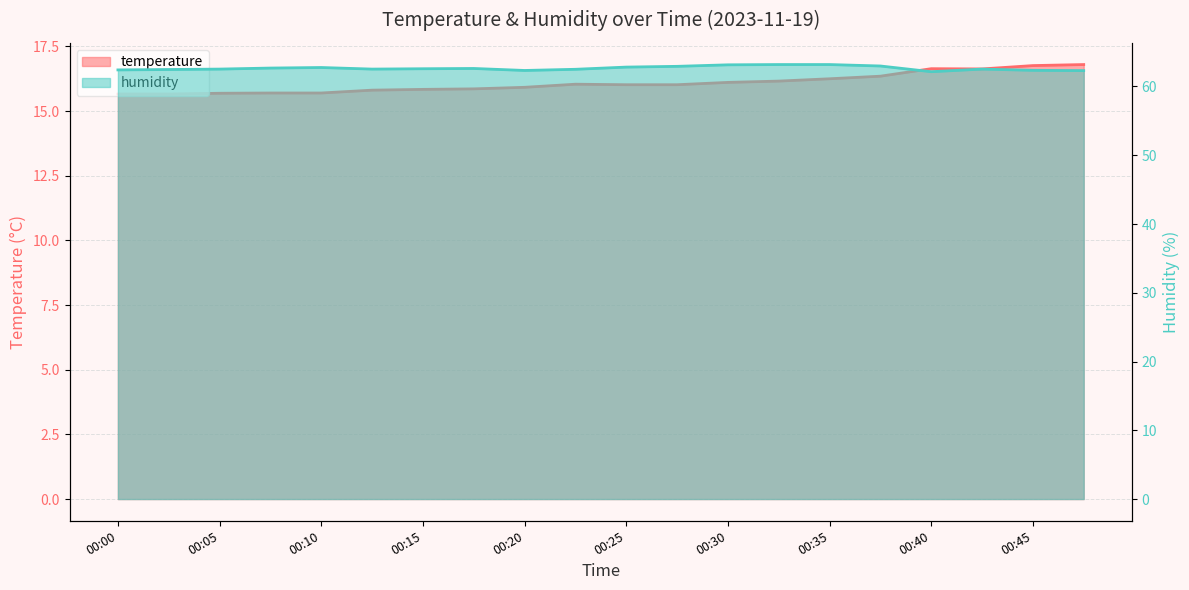

What are all the series names shown in the legend?

temperature, humidity